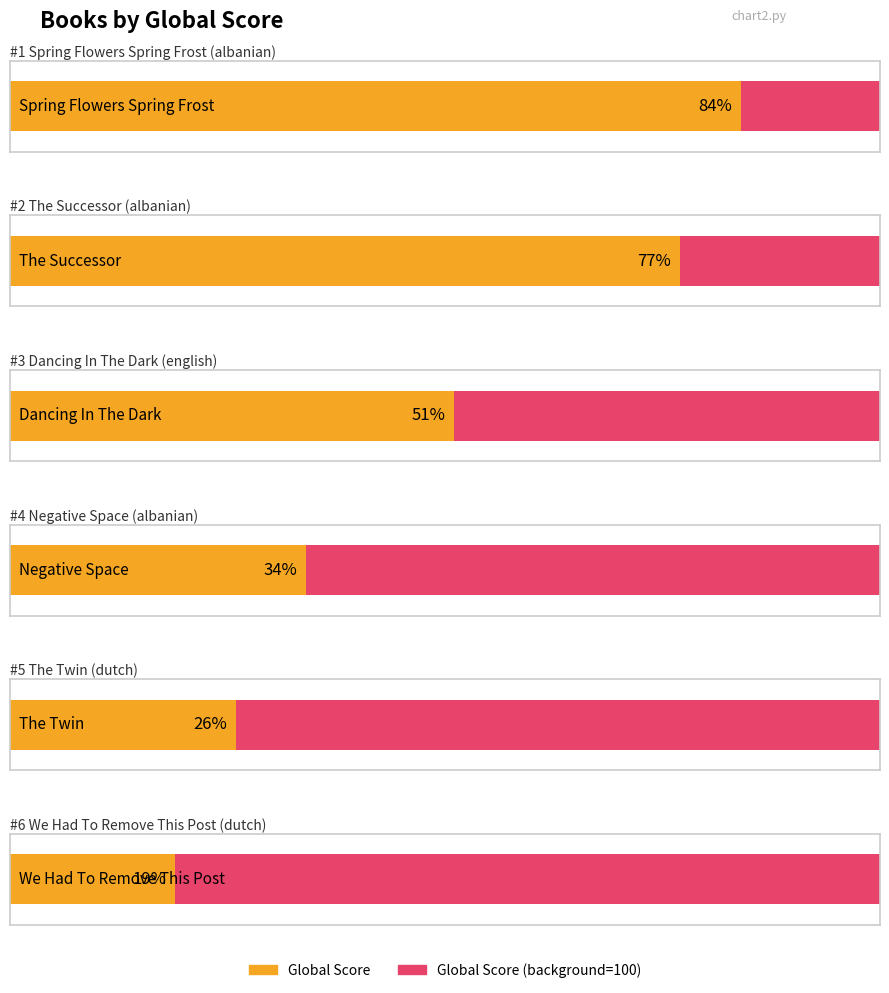

Where does the data first go above 51?

albanian